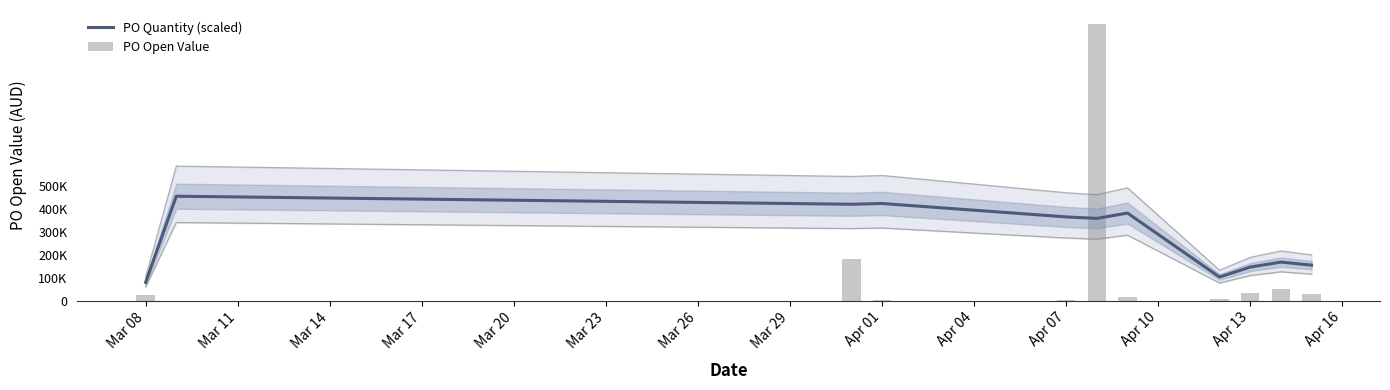

Between Mar 17 and Mar 26, which is larger?

Mar 17